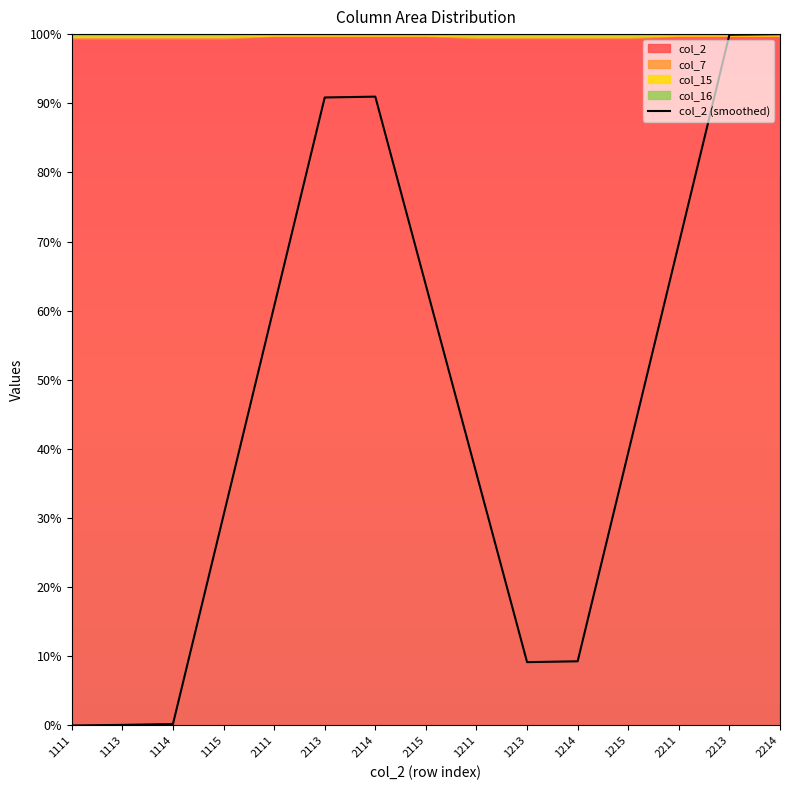

Is it true that col_2 (smoothed) equals 0.0 at 1111?

True